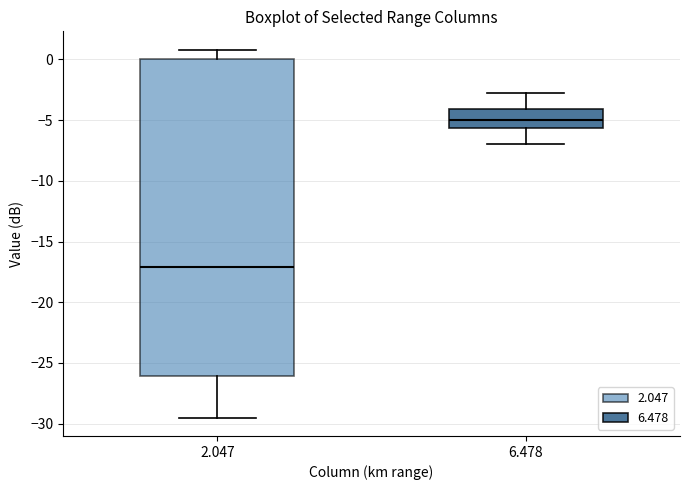

Which box's median line is the lowest?

2.047